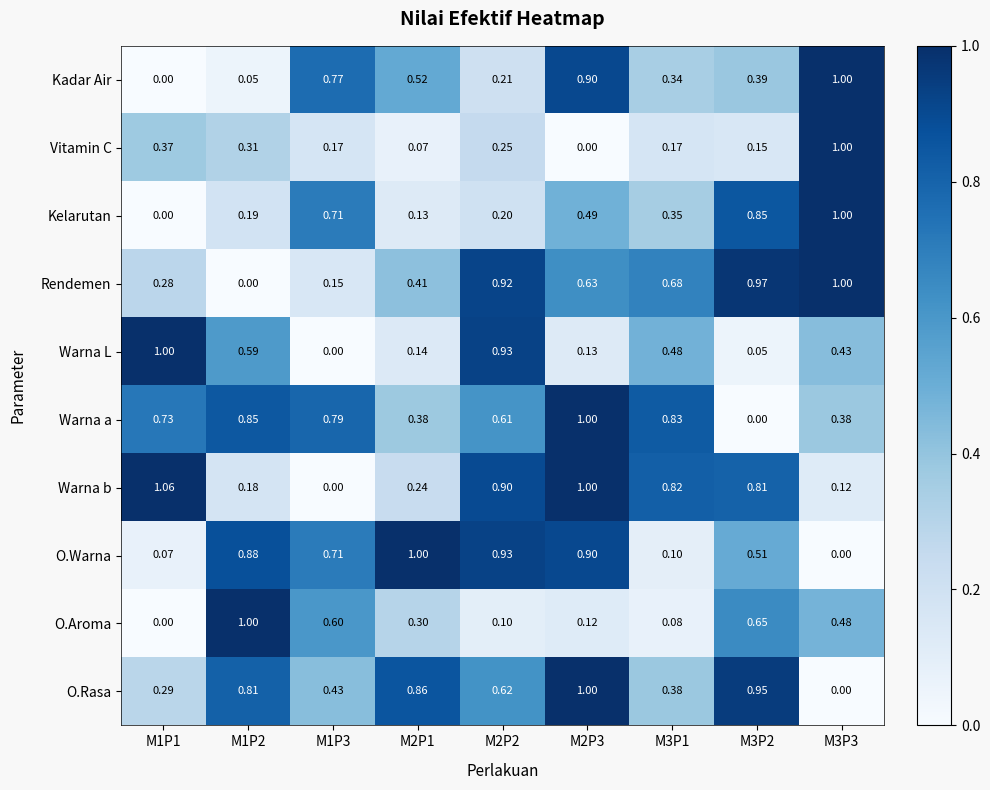

Which series has the largest total across all categories?

Warna a